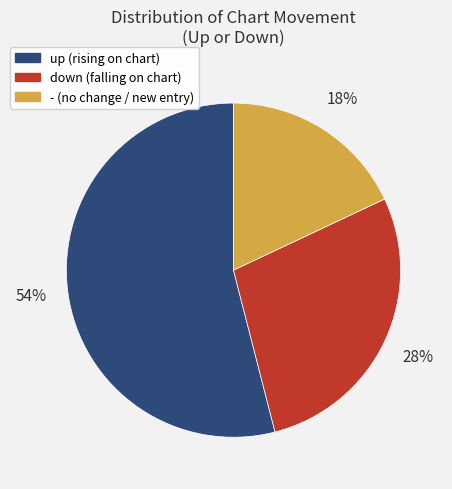

Rank the categories by value from highest to lowest.

up, down, -